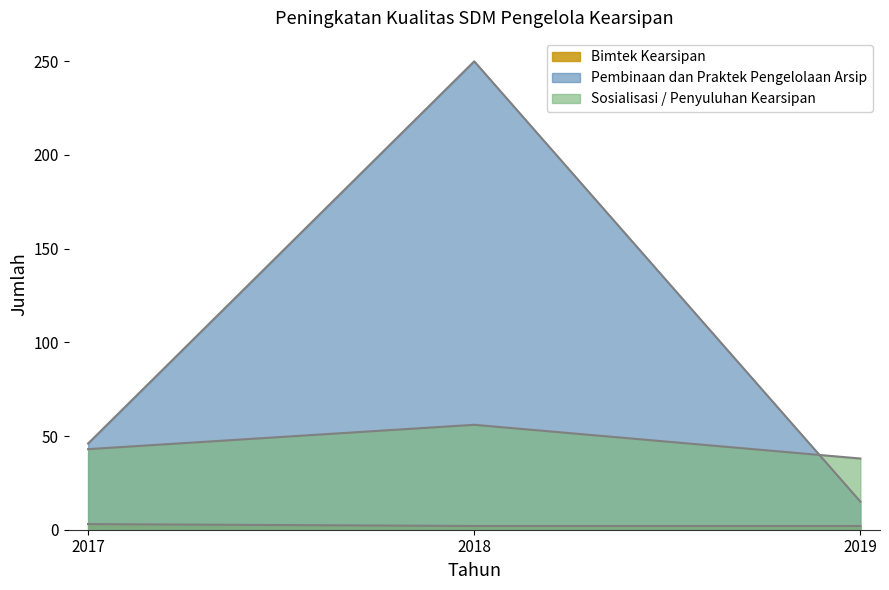

What is the total value across all series at 2019?

55